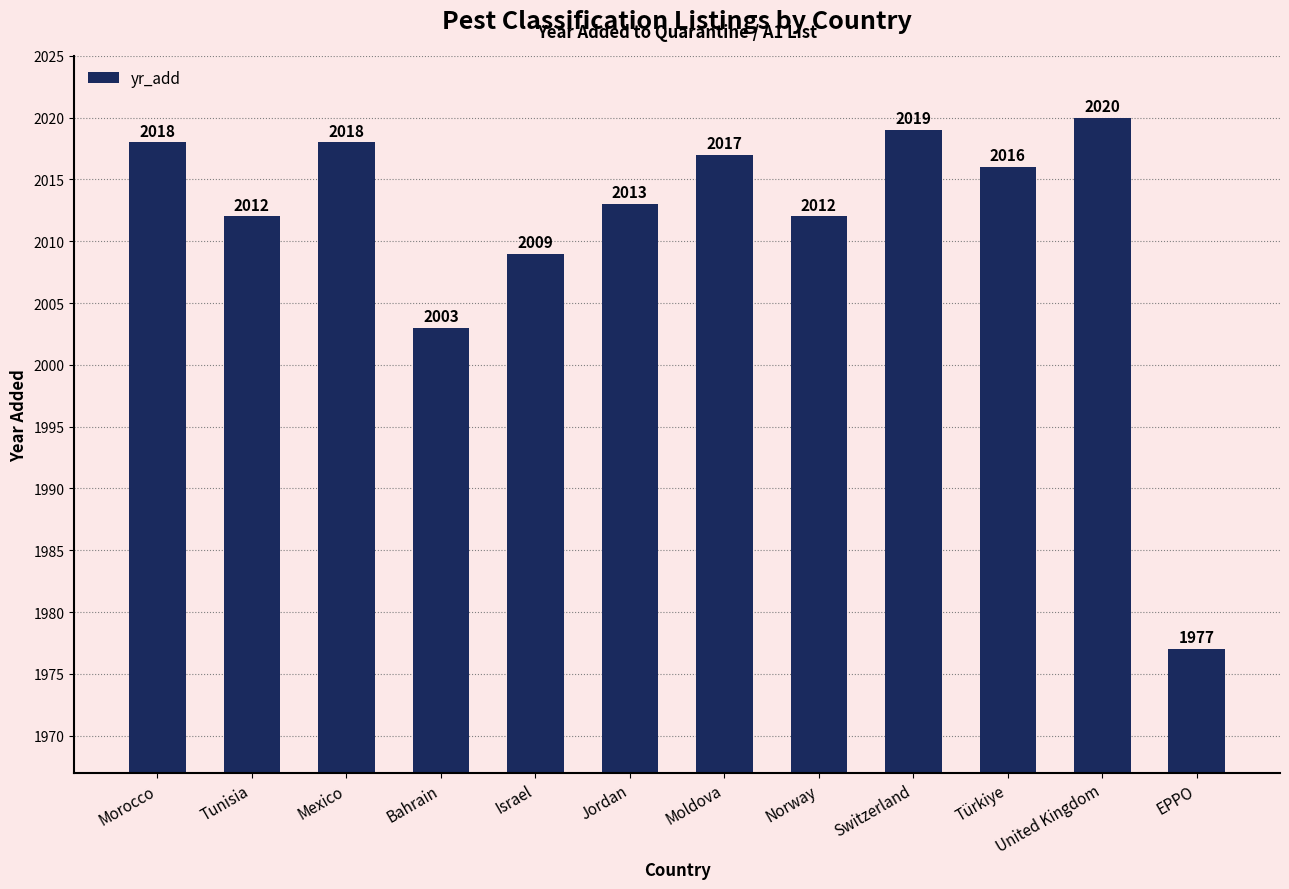

What is the minimum value shown in the chart?

1977